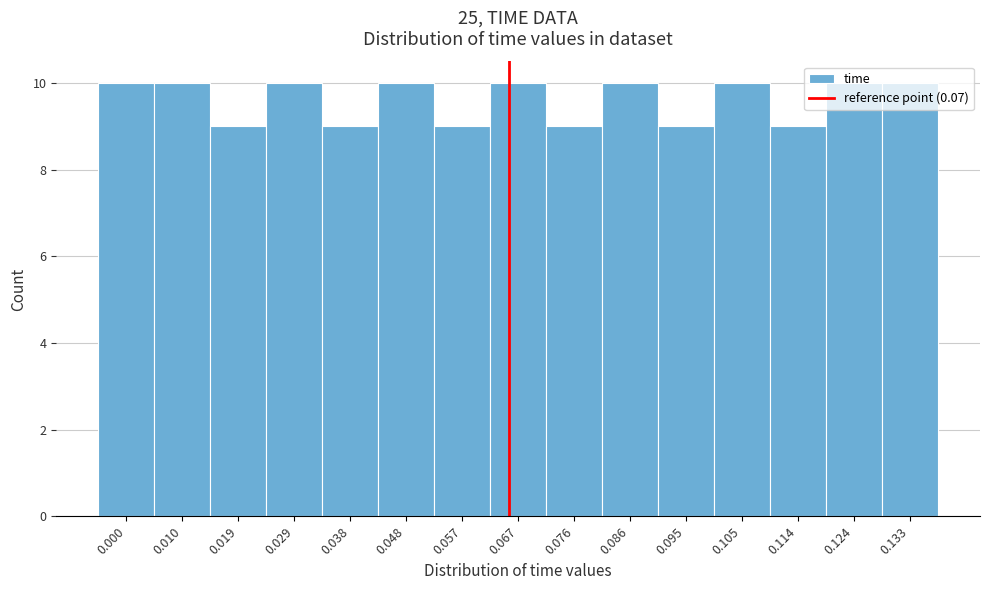

What is the sum of the values at 0.124 and 0.038?

19